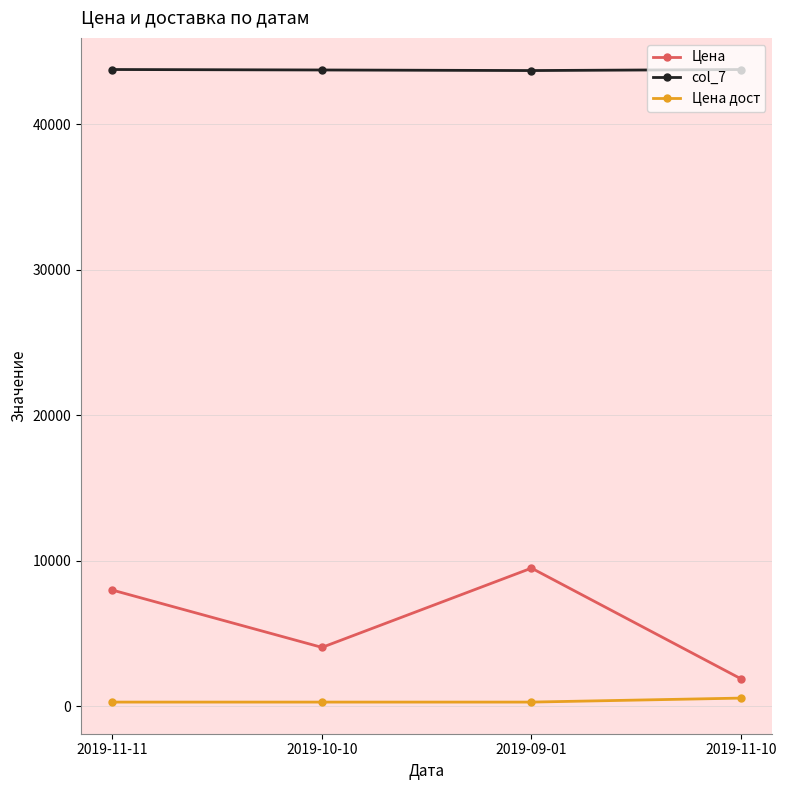

The value of Цена at 2019-10-10 is 4050. True or false?

True